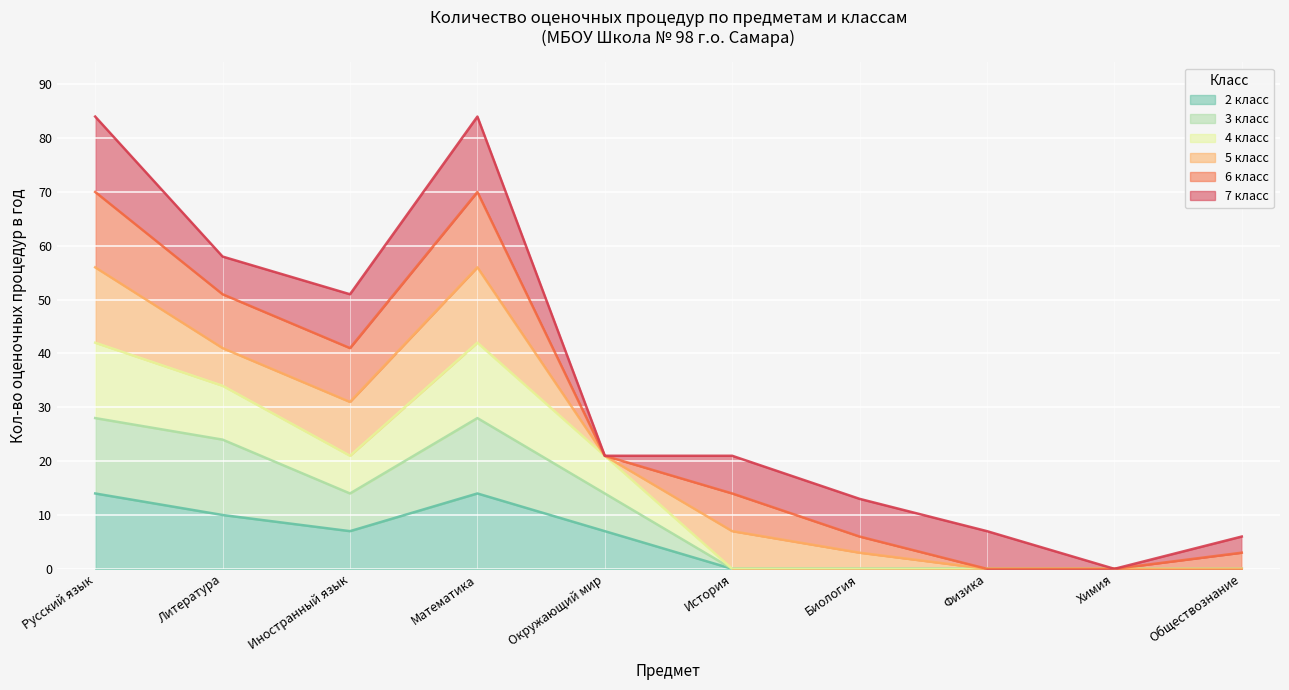

Which series has the widest spread of values?

4 класс